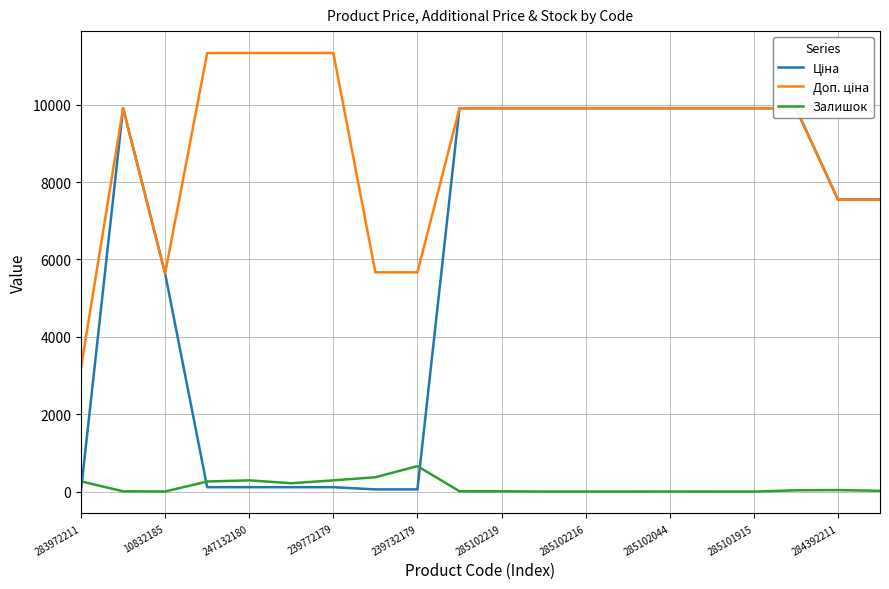

True or false: Ціна and Доп. ціна intersect in this chart.

False